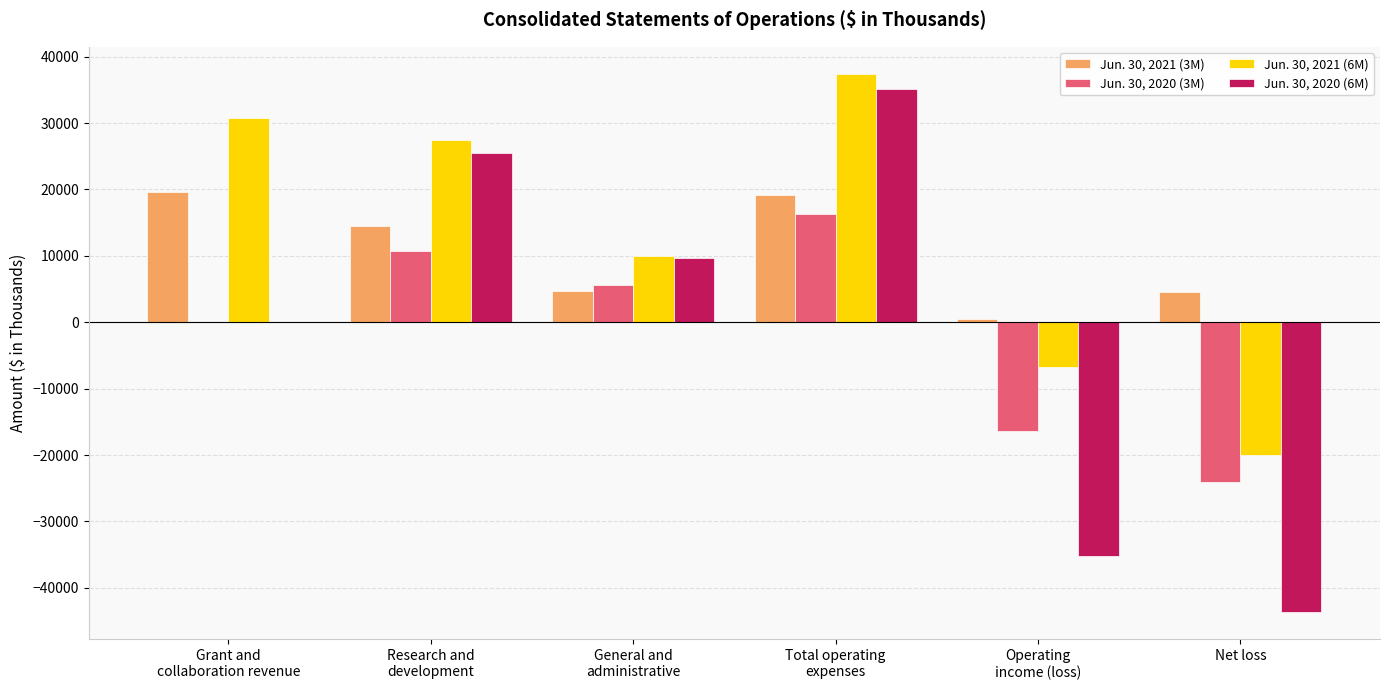

The value of Jun. 30, 2020 (3M) at Research and
development is 10730. True or false?

True